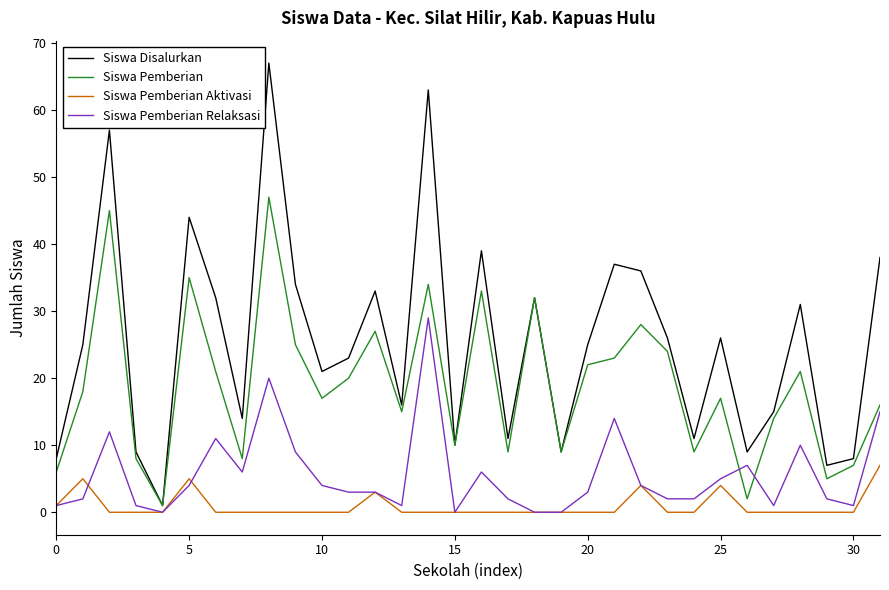

Reading left to right, what are all the values shown in this chart?

Siswa Disalurkan: 8	25	57	9	1	44	32	14	67	34	21	23	33	16	63	10	39	11	32	9	25	37	36	26	11	26	9	15	31	7	8	38
Siswa Pemberian: 6	18	45	8	1	35	21	8	47	25	17	20	27	15	34	10	33	9	32	9	22	23	28	24	9	17	2	14	21	5	7	16
Siswa Pemberian Aktivasi: 1	5	0	0	0	5	0	0	0	0	0	0	3	0	0	0	0	0	0	0	0	0	4	0	0	4	0	0	0	0	0	7
Siswa Pemberian Relaksasi: 1	2	12	1	0	4	11	6	20	9	4	3	3	1	29	0	6	2	0	0	3	14	4	2	2	5	7	1	10	2	1	15